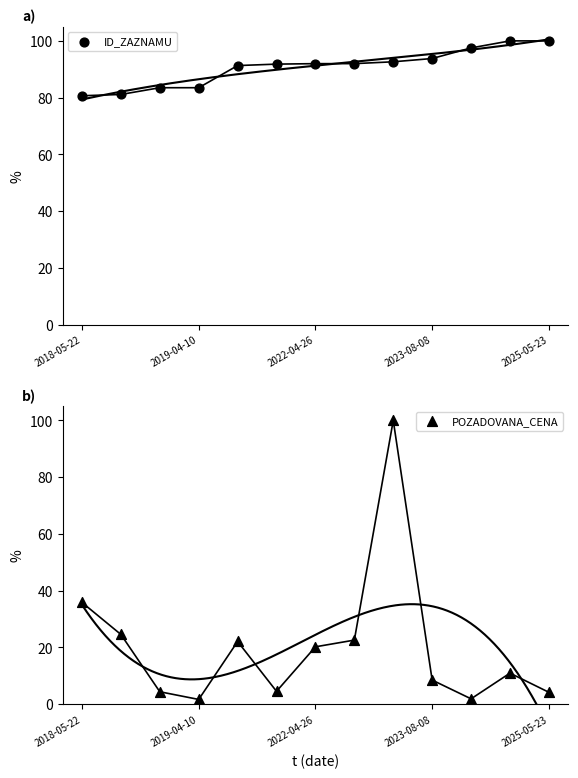

Which series contains the lowest Y value?

POZADOVANA_CENA